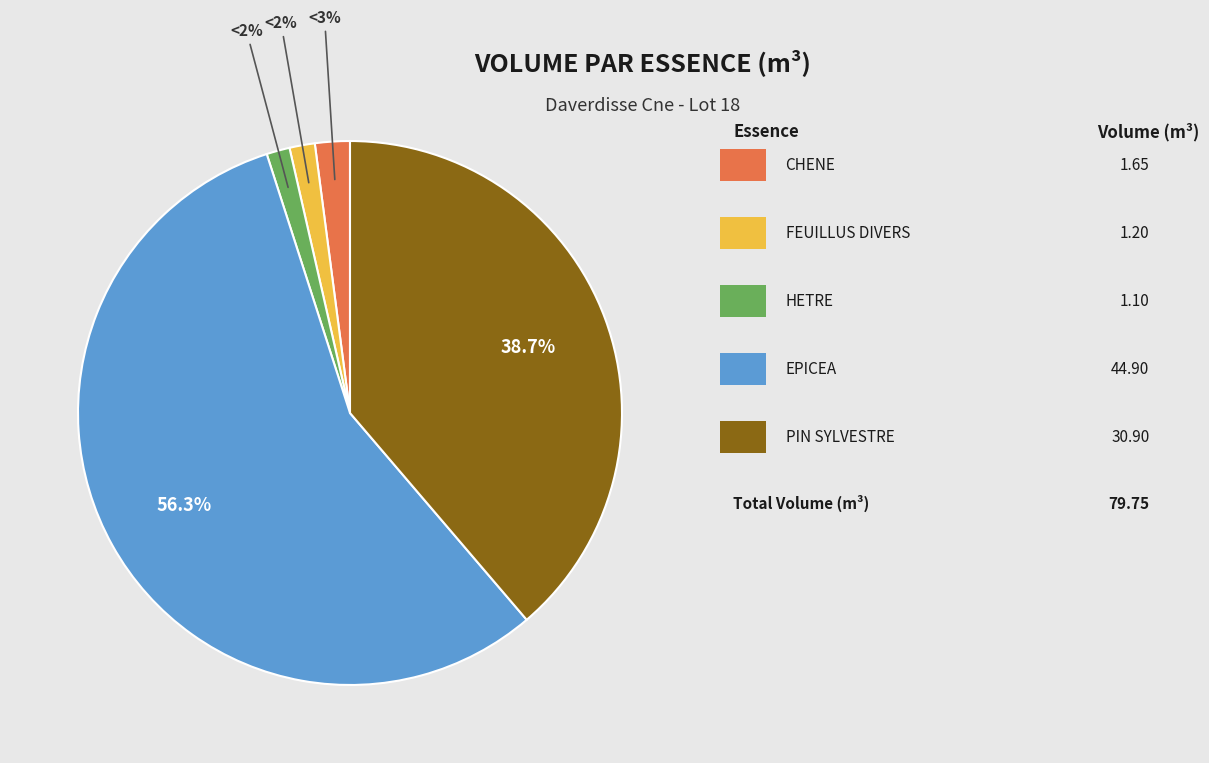

Which category accounts for the majority?

EPICEA